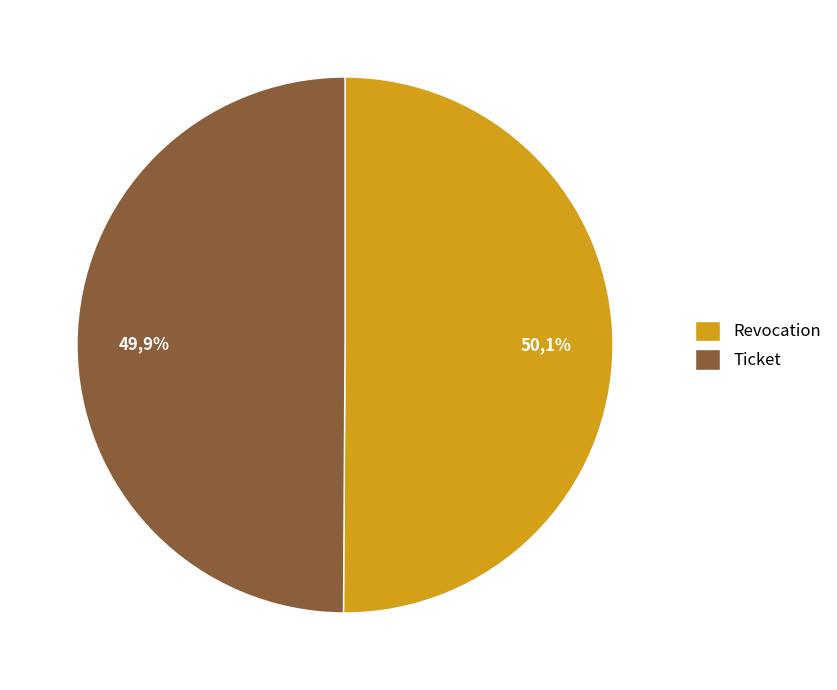

The Revocation slice represents 50% of the pie. True or false?

True